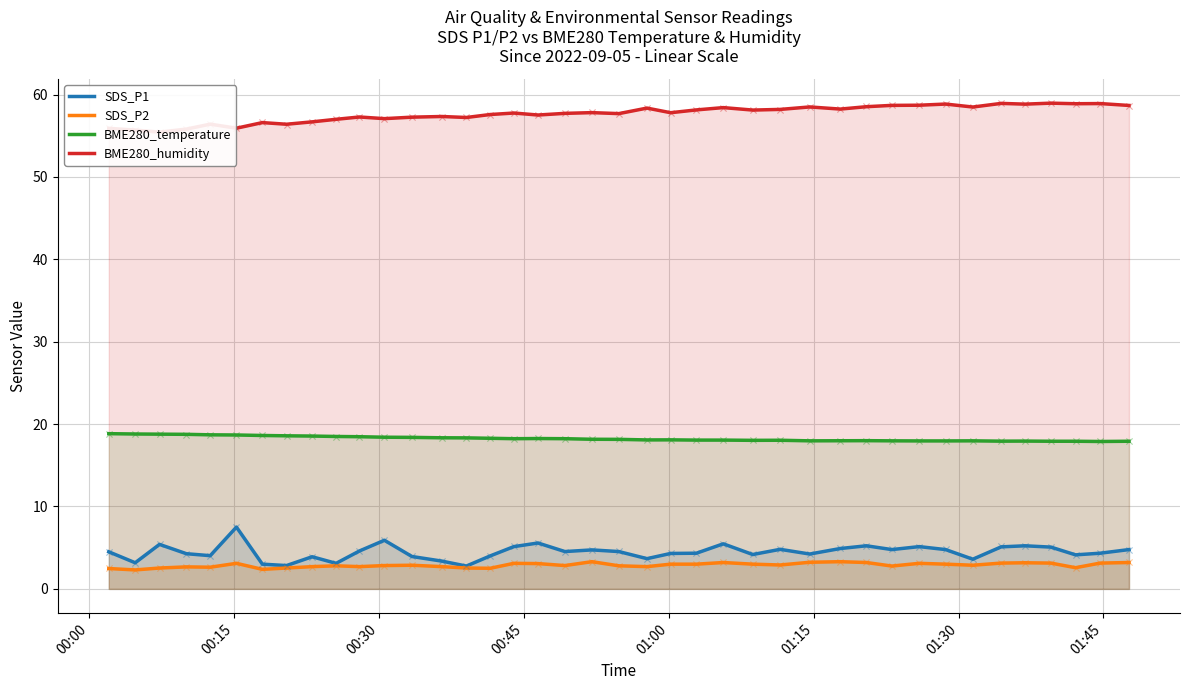

Which series has the largest total across all categories?

BME280_humidity